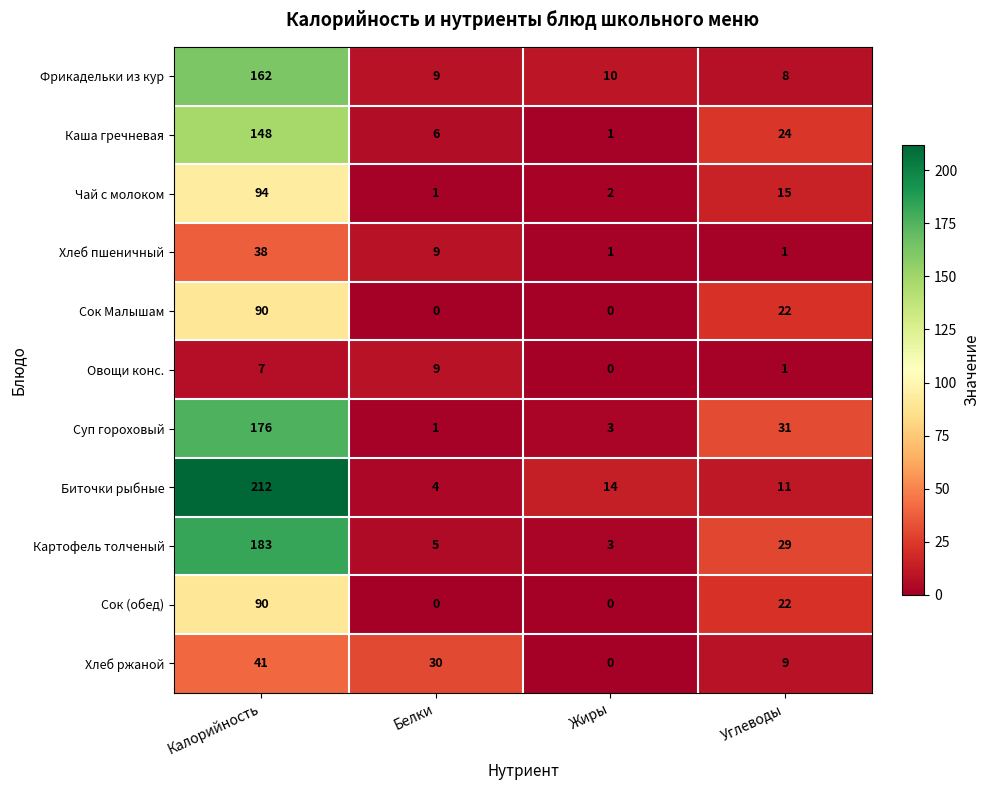

Between Белки and Жиры, which series saw the biggest shift?

Хлеб ржаной